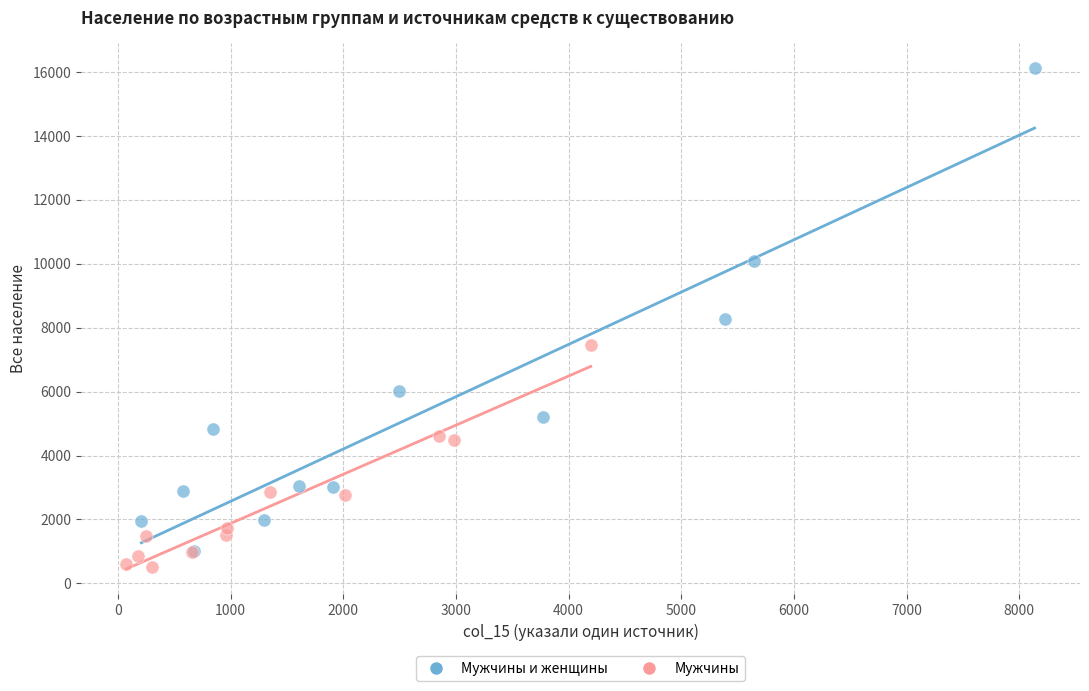

Which series has the largest Y range (max minus min)?

Мужчины и женщины